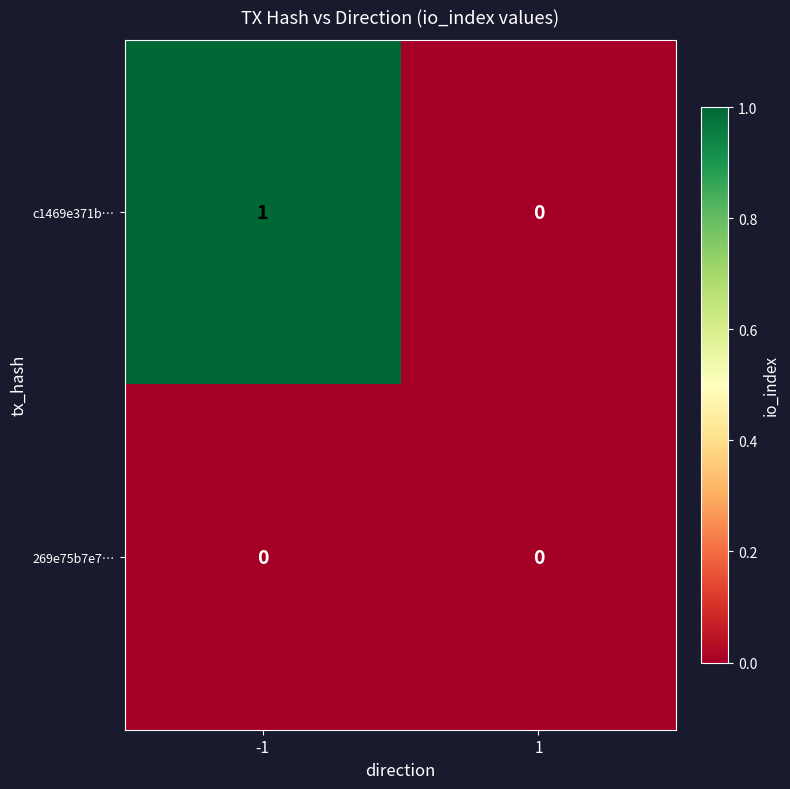

How many data points does each series have?

2